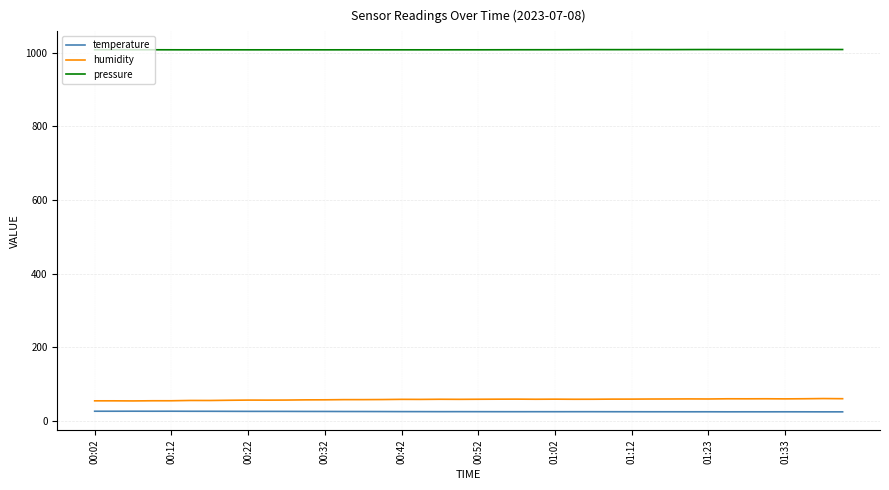

What is the sum of all temperature values?

1022.8